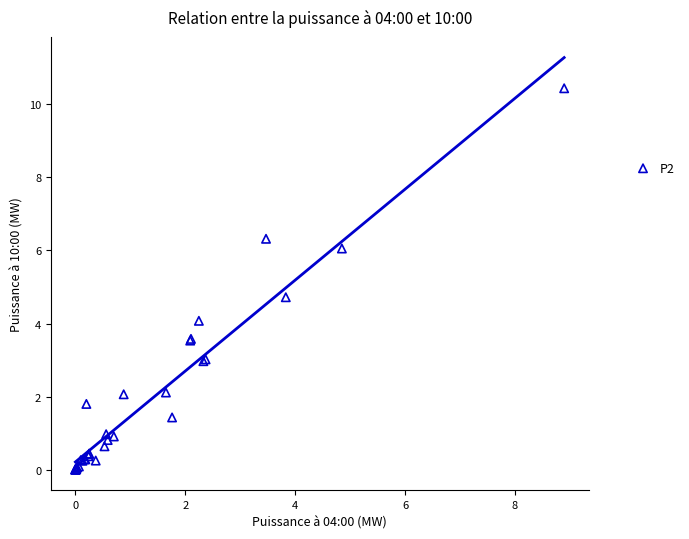

What Y value in the scatter plot is closest to 5?

4.7